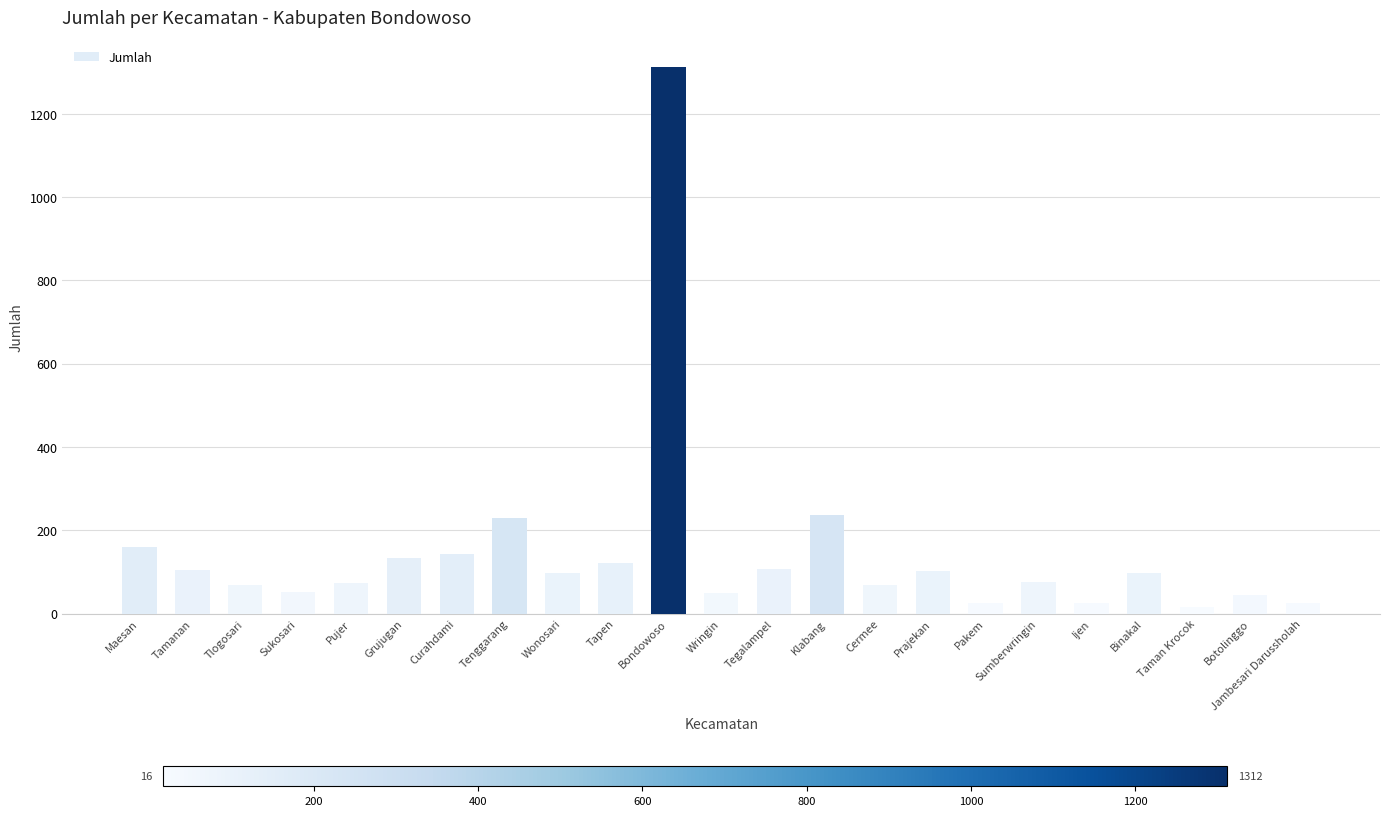

What is the average value?

146